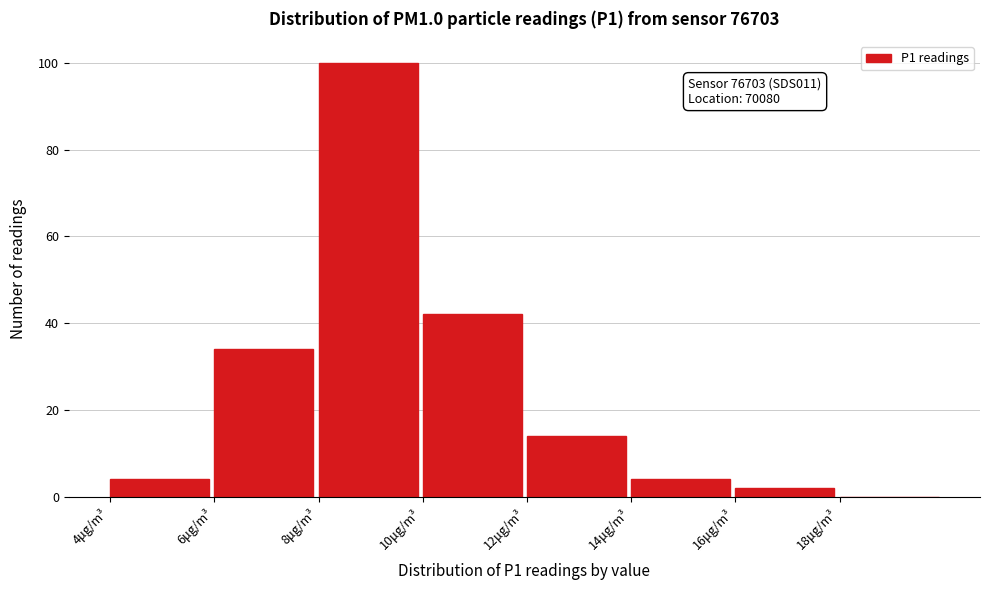

Which range on the x-axis has the tallest bar?

8 to 10